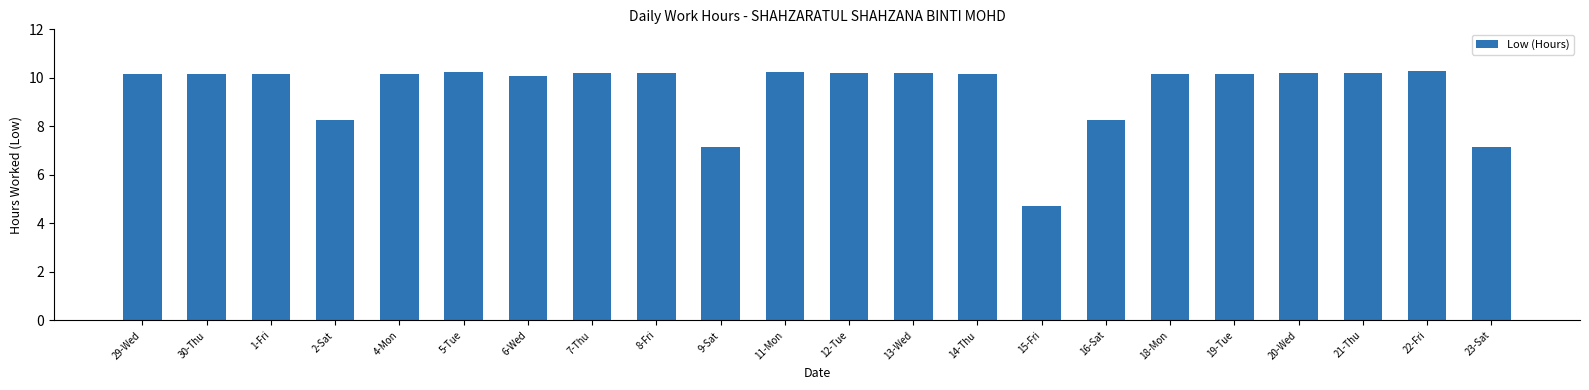

True or false: the data shows 10.2 at 4-Mon.

True